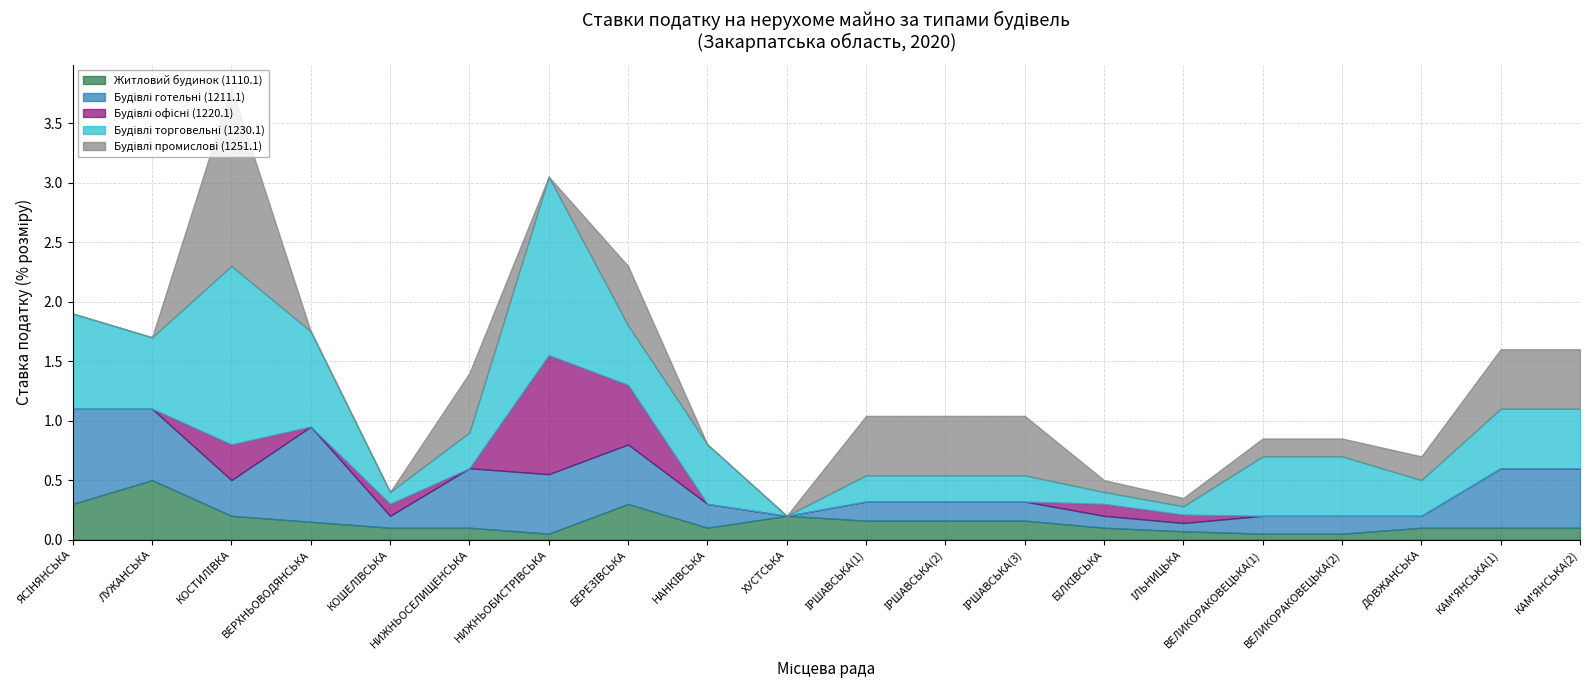

What is the difference between the maximum and minimum values in the Житловий будинок (1110.1) series?

0.5